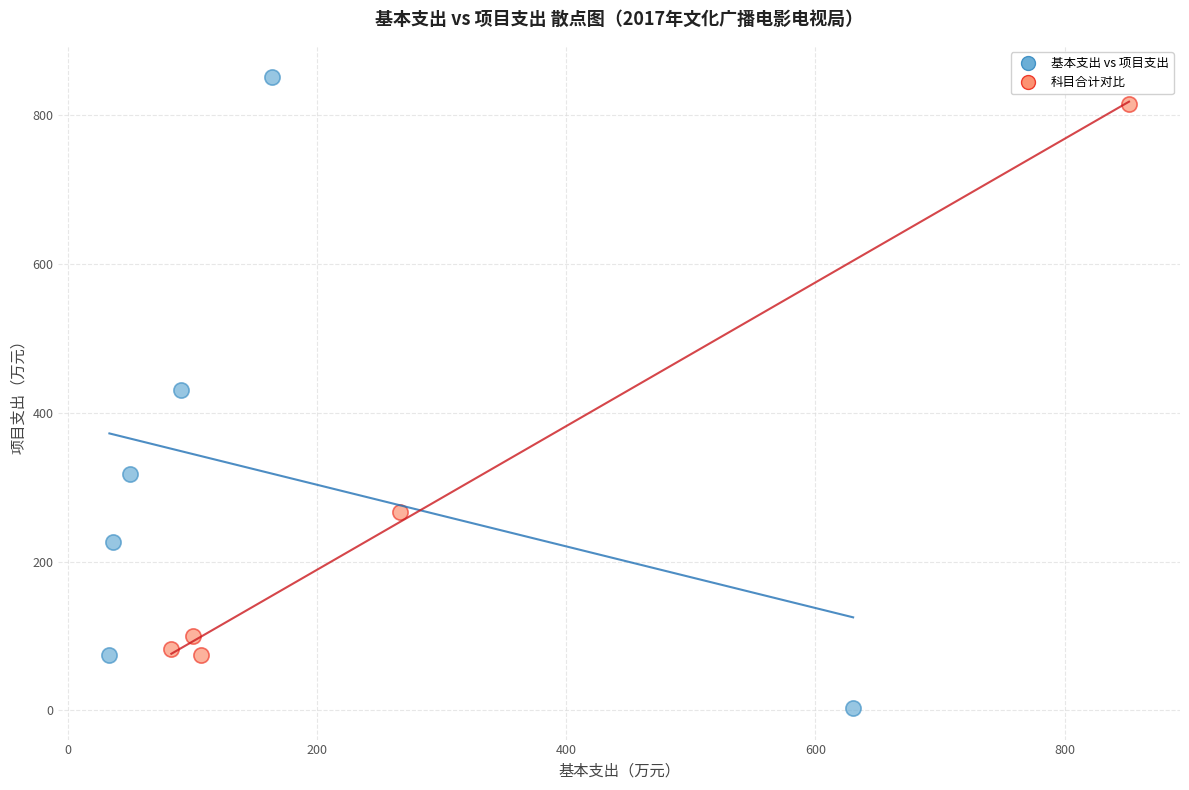

Which series has the largest Y range (max minus min)?

基本支出 vs 项目支出